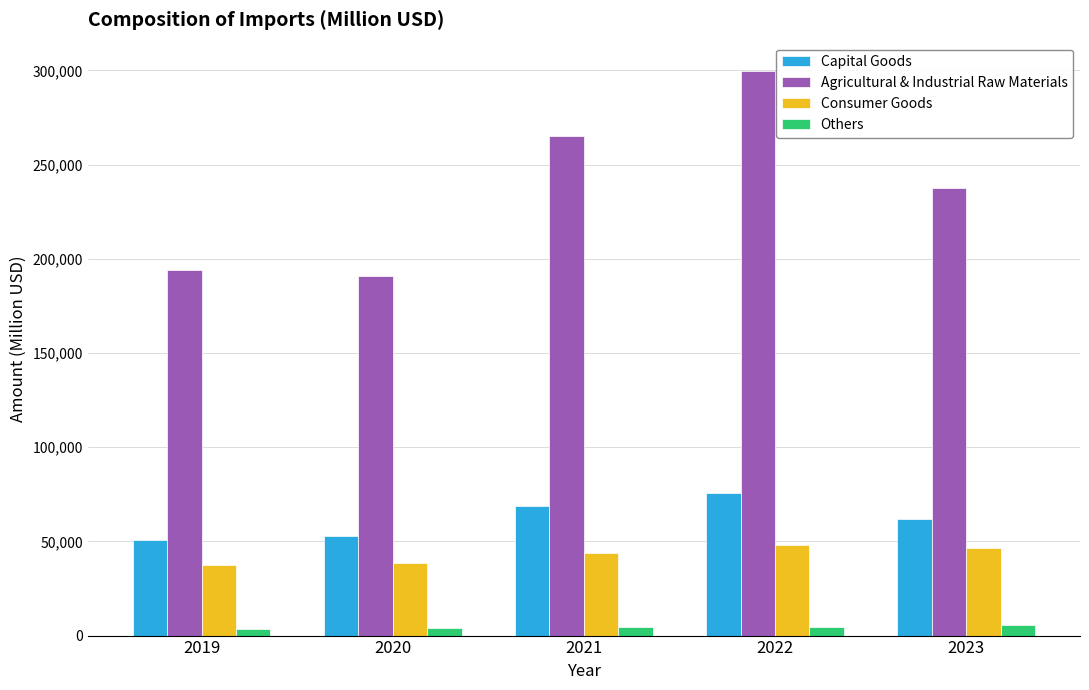

At which category is the sum across all series the highest?

2022